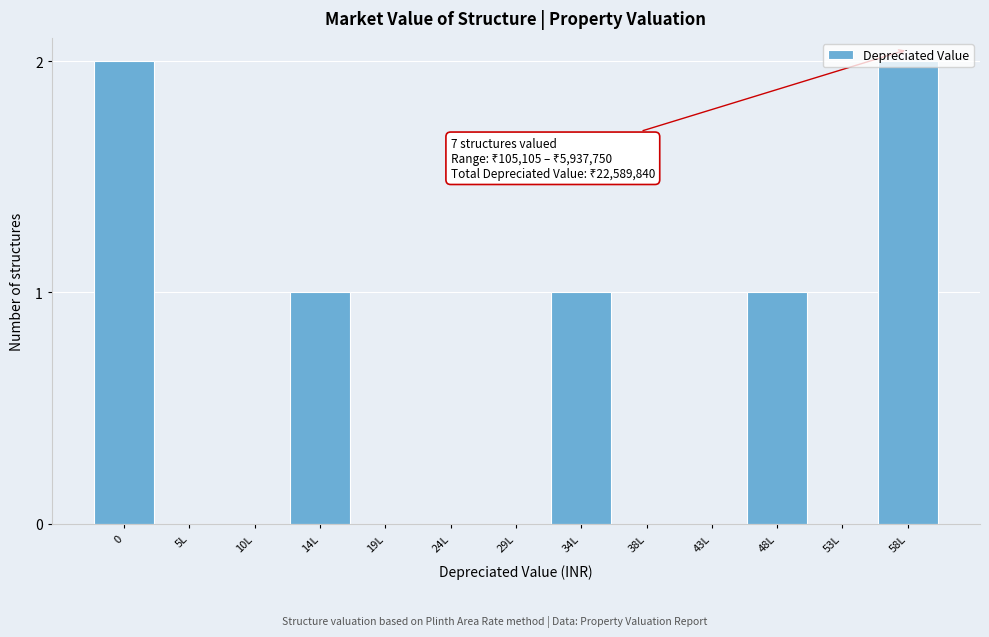

What is the sum of all values?

7